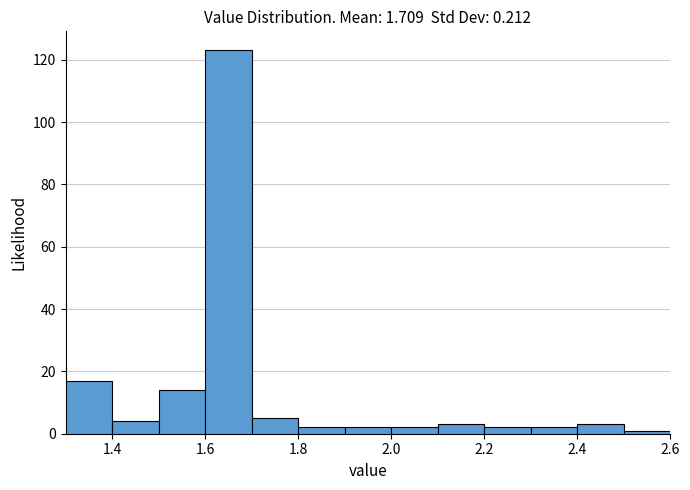

Reading left to right, list every bar in this chart as the range it spans on the x-axis followed by its height. The values are not printed on the chart, so give them approximately, as read against the axis.

1.3 to 1.4: 18
1.4 to 1.5: 4
1.5 to 1.6: 14
1.6 to 1.7: 124
1.7 to 1.8: 6
1.8 to 1.9: 2
1.9 to 2.0: 2
2.0 to 2.1: 2
2.1 to 2.2: 4
2.2 to 2.3: 2
2.3 to 2.4: 2
2.4 to 2.5: 4
2.5 to 2.6: under 2